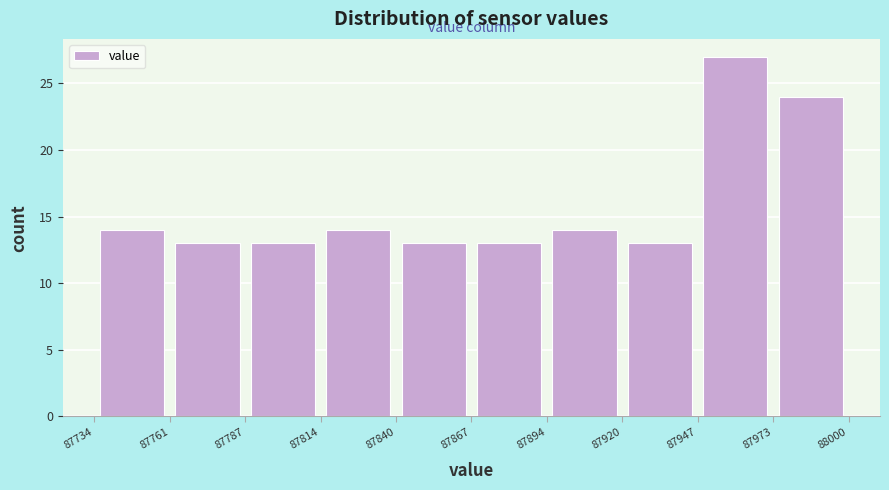

Reading left to right, transcribe this chart: for each bar, give the range it covers on the x-axis and its height. The values are not printed on the chart, so give them approximately, as read against the axis.

87734 to 87761: 14
87761 to 87787: 13
87787 to 87814: 13
87814 to 87840: 14
87840 to 87867: 13
87867 to 87894: 13
87894 to 87920: 14
87920 to 87947: 13
87947 to 87973: 27
87973 to 88000: 24